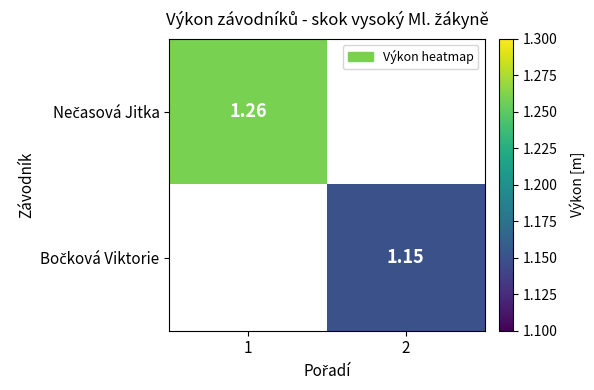

List the labels in order of Nečasová Jitka value, largest first.

1, 2